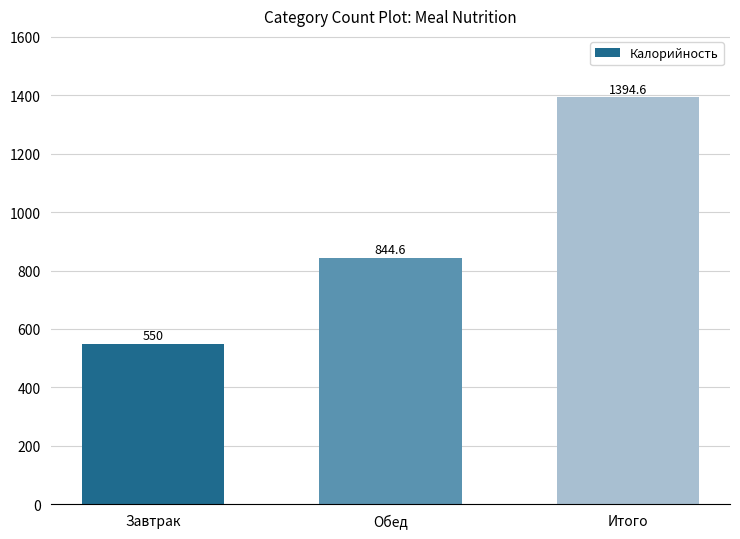

What is the average value?

929.7